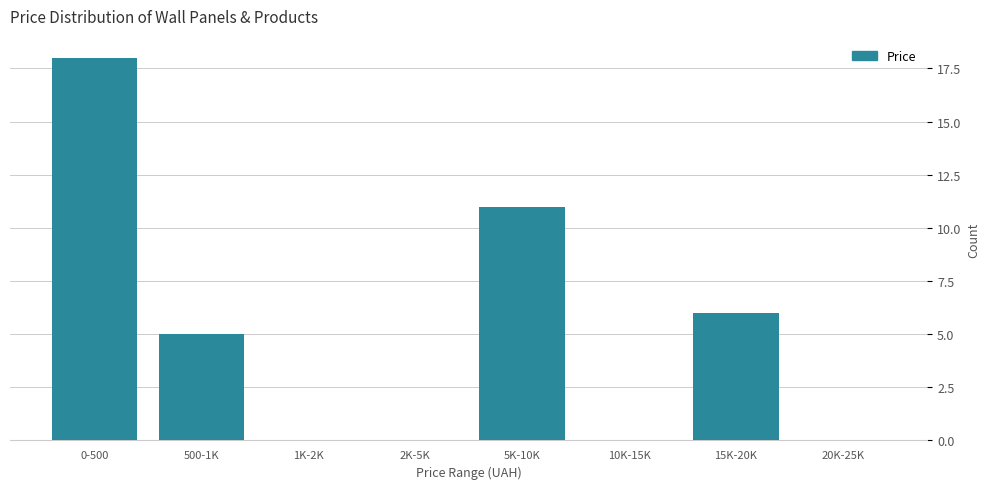

Reading right to left, extract all data points from this chart.

20K-25K=0	15K-20K=6	10K-15K=0	5K-10K=11	2K-5K=0	1K-2K=0	500-1K=5	0-500=18